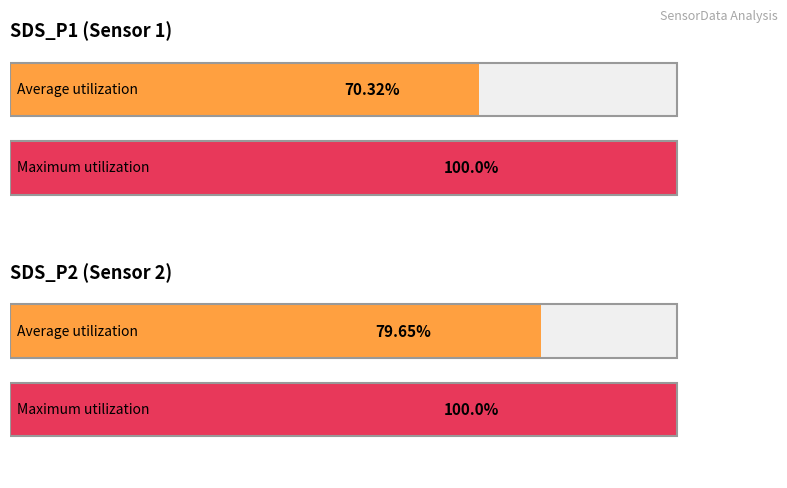

Where is Maximum utilization nearest to the value 10330?

SDS_P1